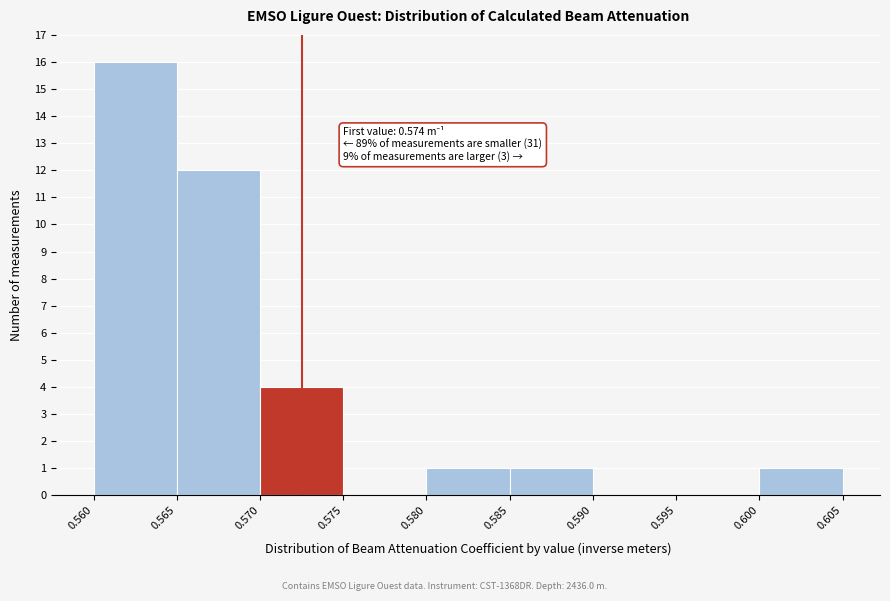

Which range on the x-axis has the tallest bar?

0.560 to 0.565